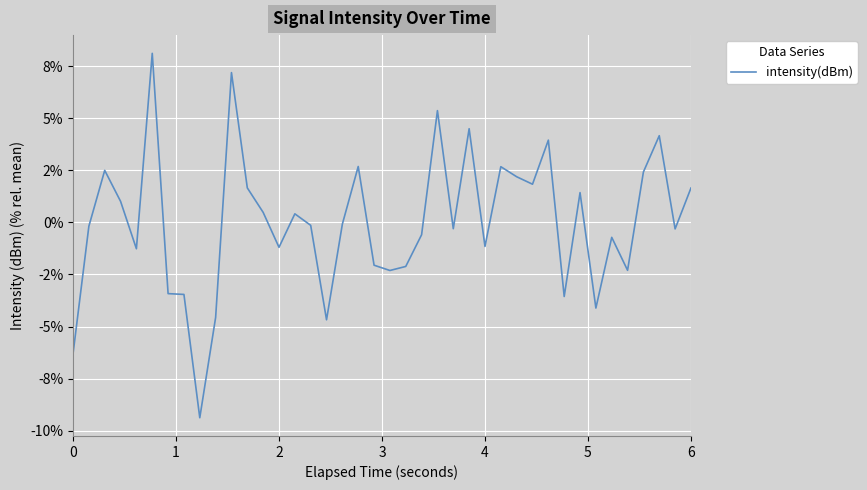

Does the chart have visible grid lines?

Yes